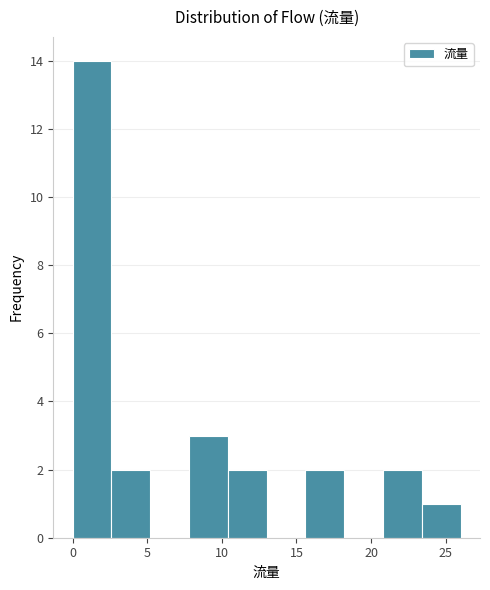

Reading left to right, transcribe this chart: for each bar, give the range it covers on the x-axis and its height. Neither the bar edges nor the heights are printed on the chart, so give them approximately, as read against the axes.

0.0 to 2.6: 14
2.6 to 5.2: 2
5.2 to 7.8: 0
7.8 to 10.4: 3
10.4 to 13.0: 2
13.0 to 15.6: 0
15.6 to 18.2: 2
18.2 to 20.8: 0
20.8 to 23.4: 2
23.4 to 26.0: 1